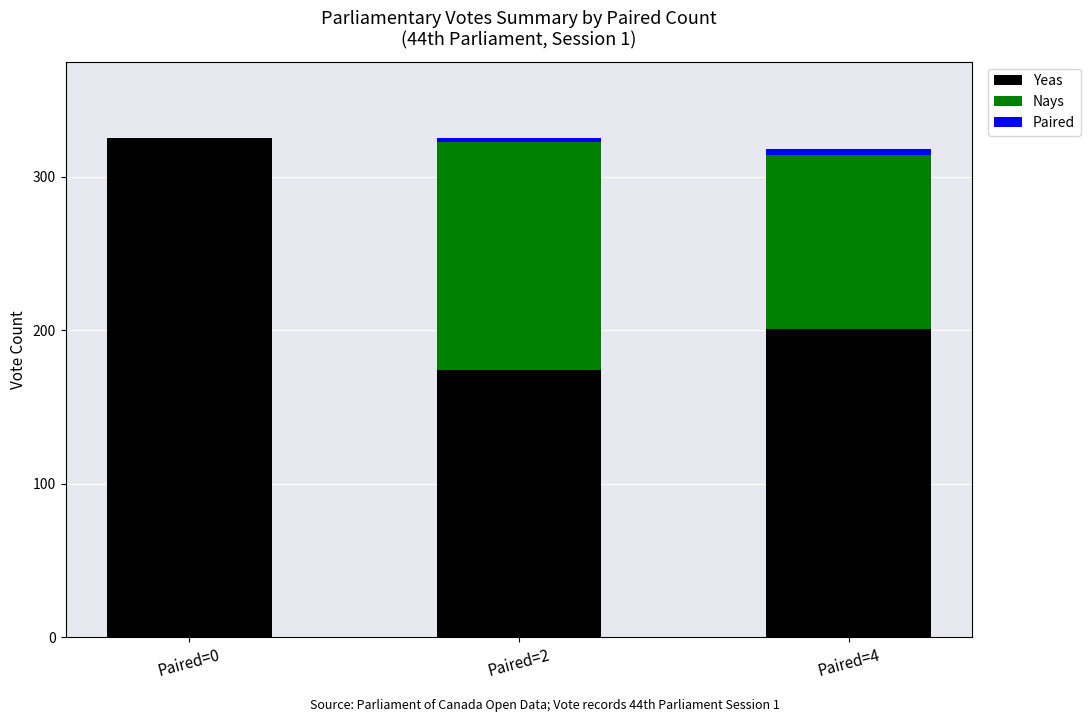

What is the maximum value for Yeas?

325